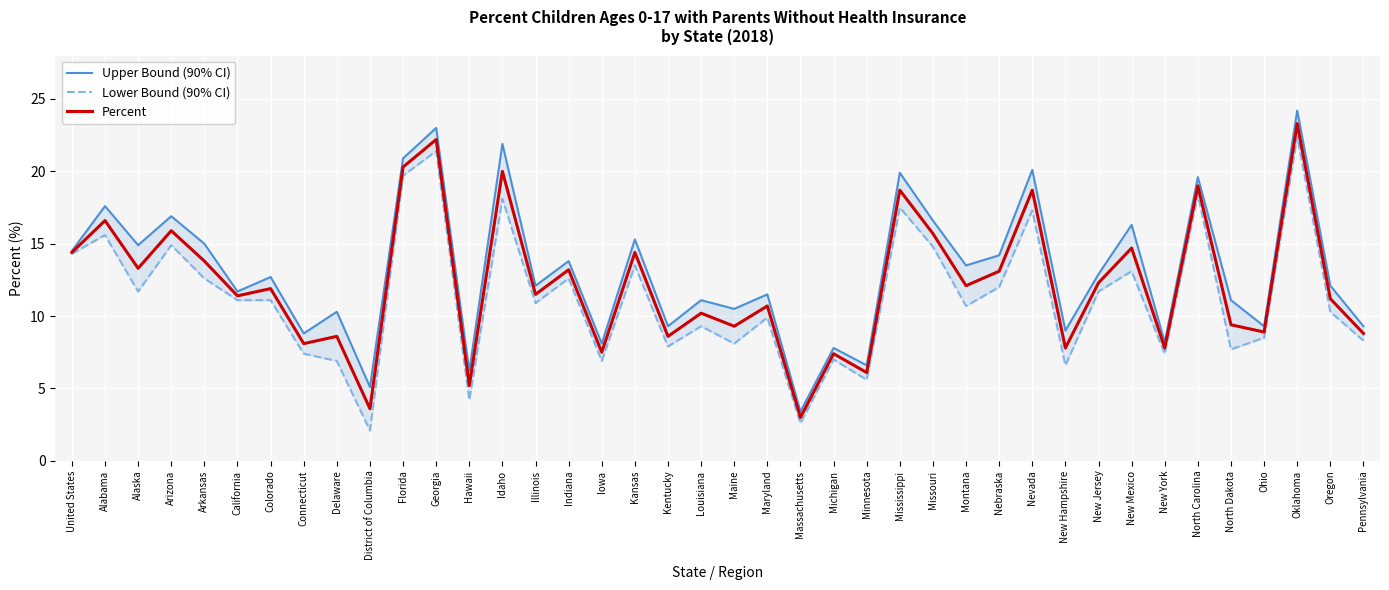

What is the total value across all series at Oklahoma?

69.9